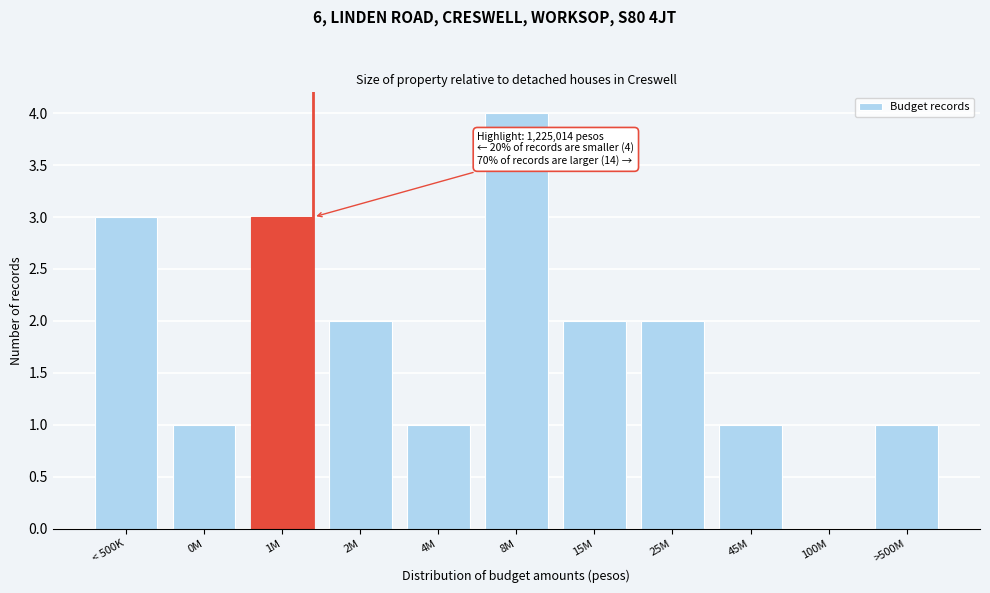

Reading left to right, list all the values displayed in this chart.

< 500K=3	0M=1	1M=3	2M=2	4M=1	8M=4	15M=2	25M=2	45M=1	100M=0	>500M=1